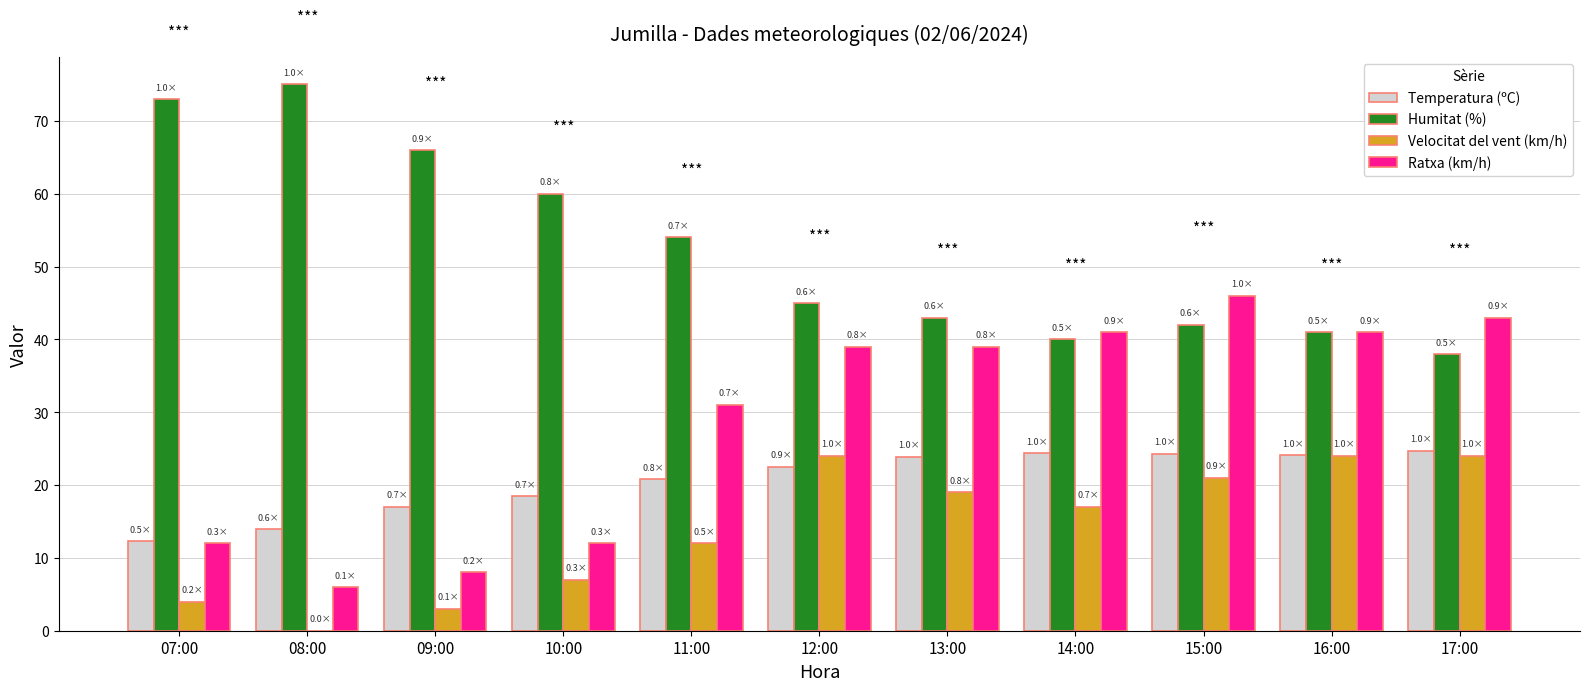

What is the total value across all series at 16:00?

130.1